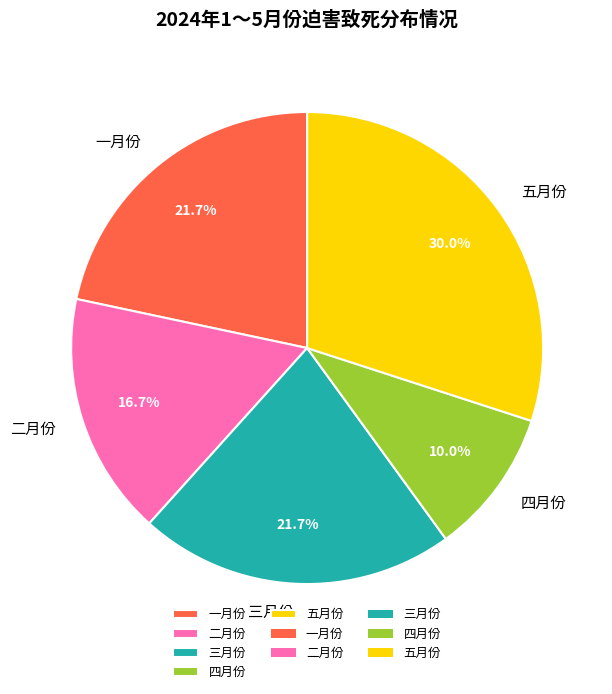

What percentage is the 一月份 slice, to the nearest percent?

22%